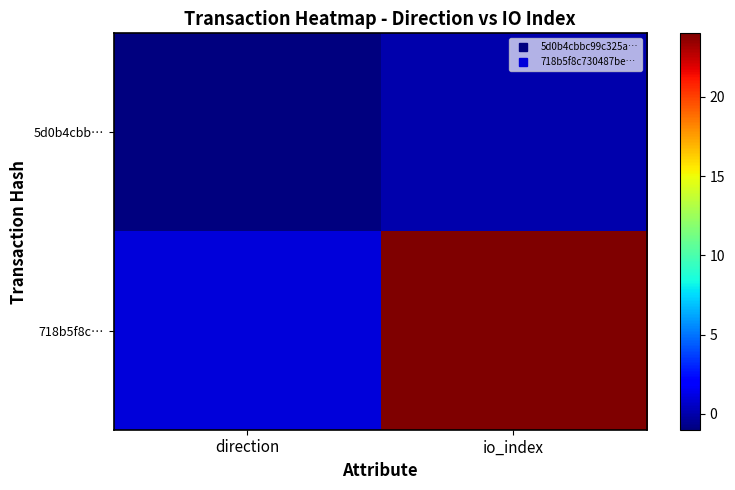

Which label corresponds to the smallest value in the chart?

direction